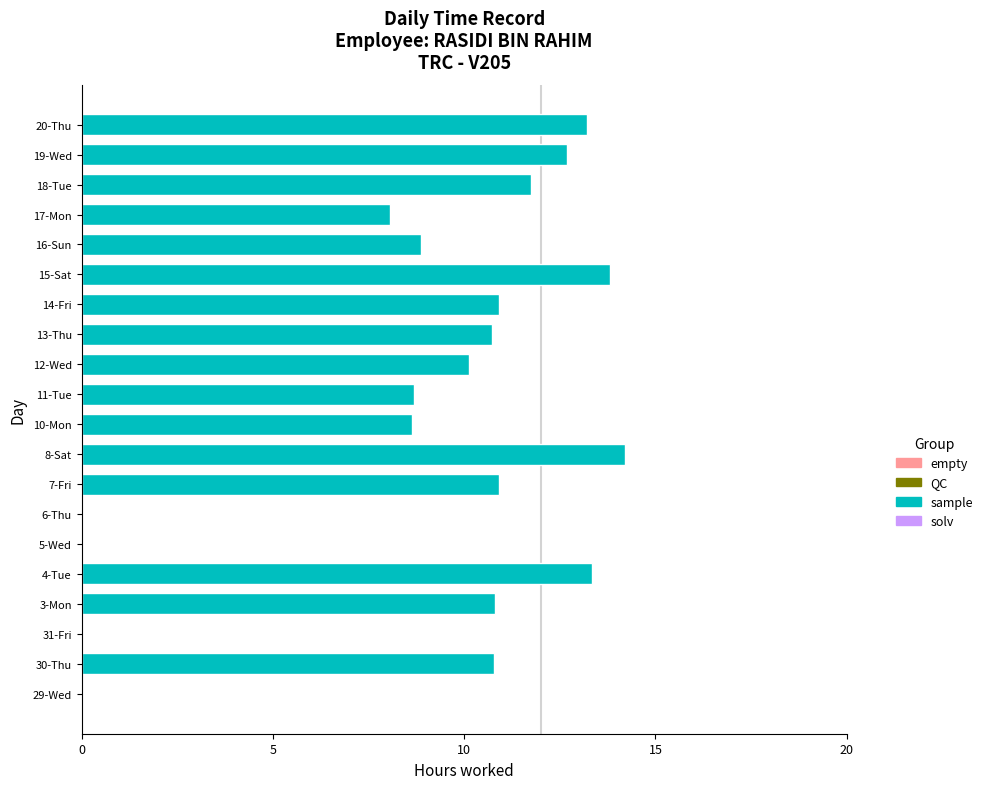

What is the maximum value shown in the chart?

14.2